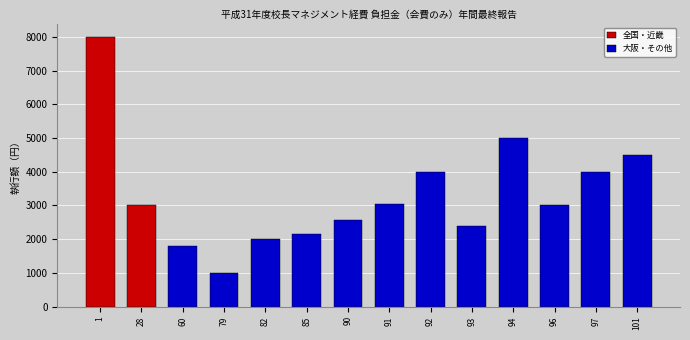

Reading right to left, transcribe all the data shown in this chart.

4500	4000	3000	5000	2400	4000	3050	2580	2150	2000	1000	1800	3000	8000